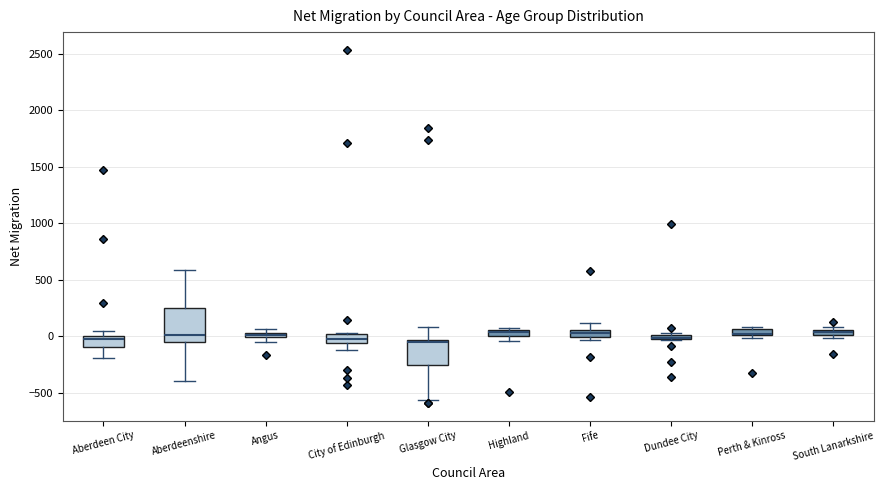

Comparing the boxes themselves (not the whiskers), which one is the tallest?

Aberdeenshire